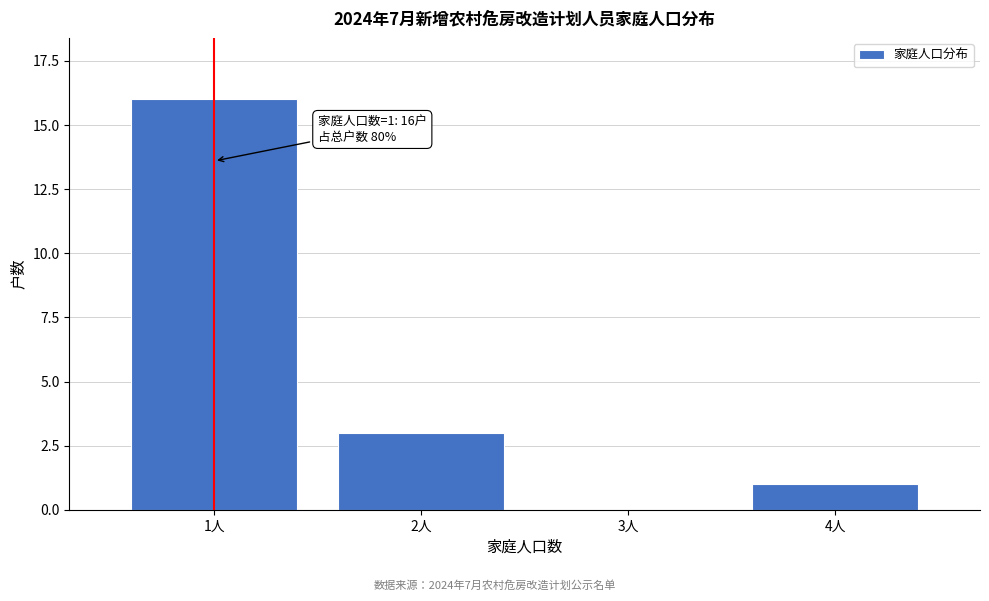

Reading right to left, transcribe all the data shown in this chart.

4人=1	3人=0	2人=3	1人=16